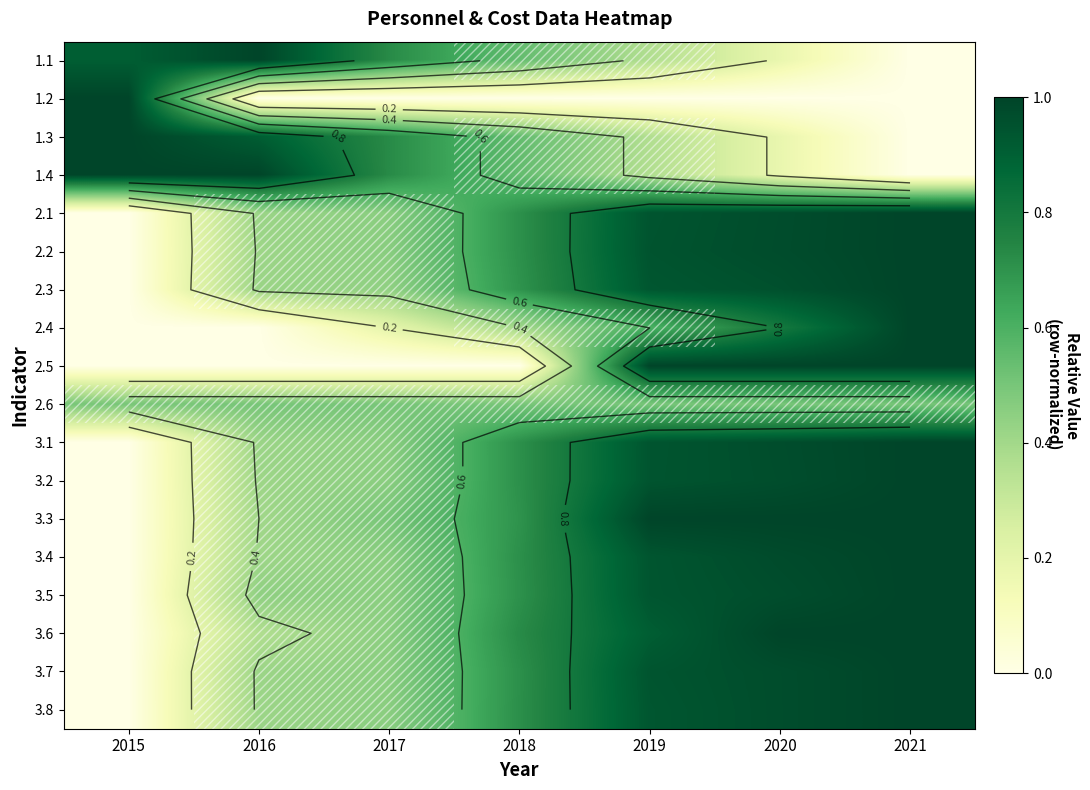

What is the spread (max minus min) of values at 2020?

1.0